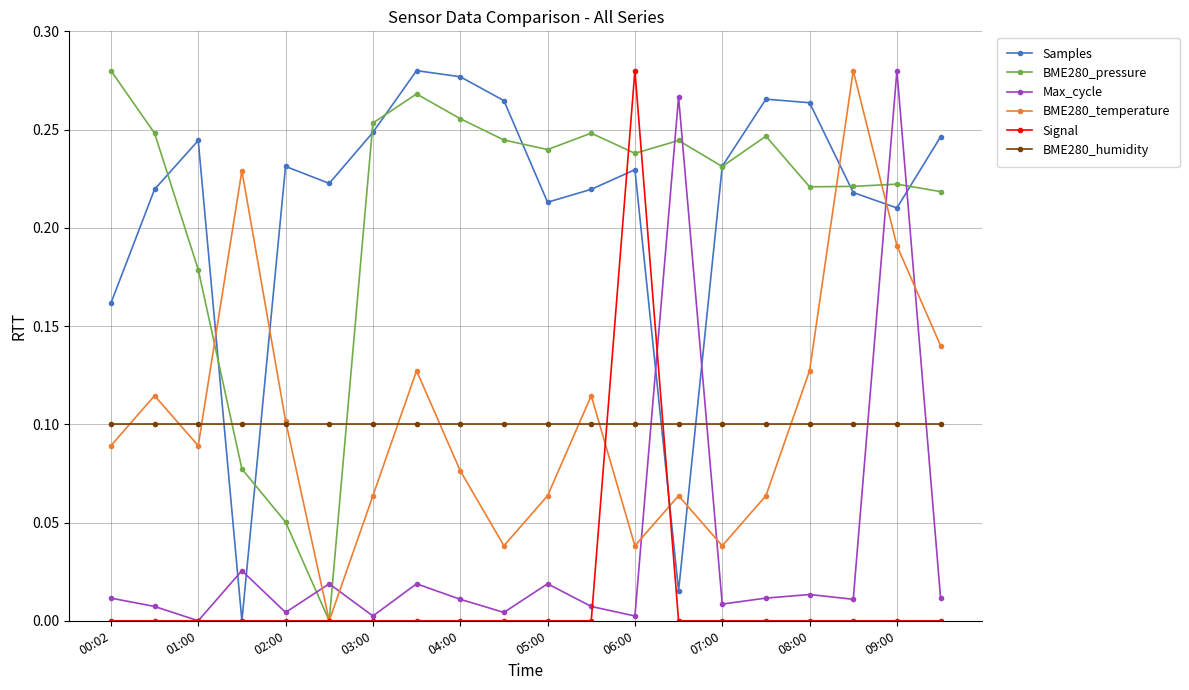

How many series are shown in this chart?

6